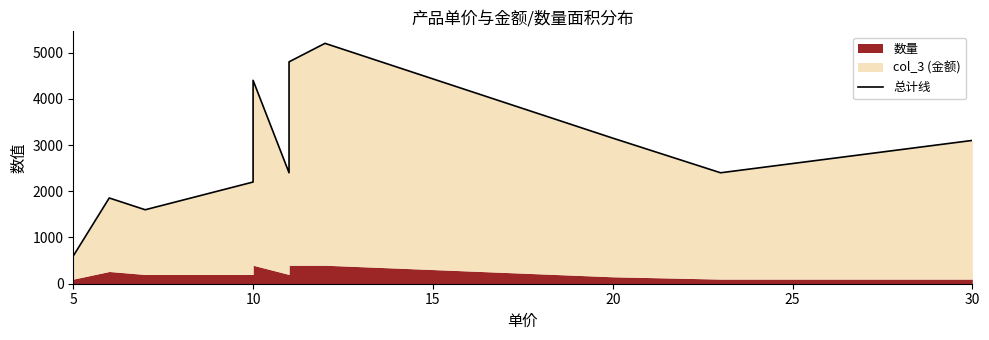

True or false: the data has more than 2 interior local peaks.

True